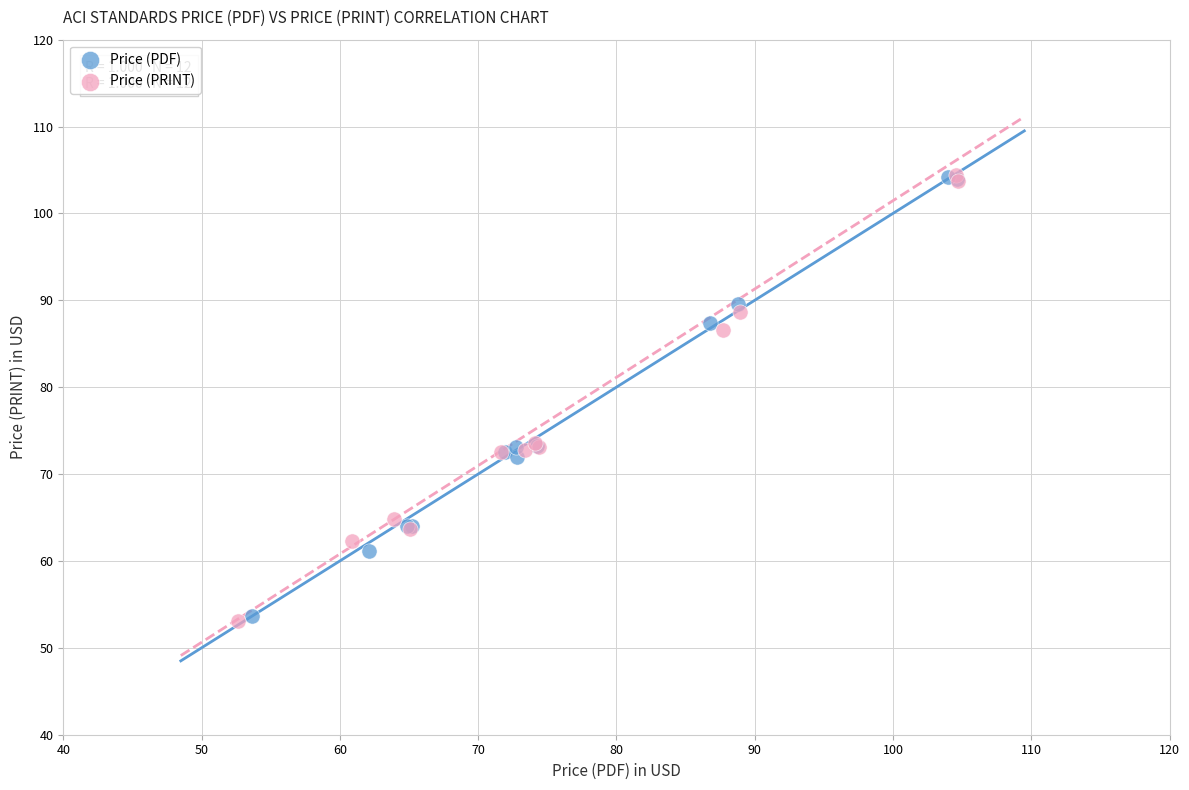

Which series reaches the minimum Y coordinate?

Price (PRINT)